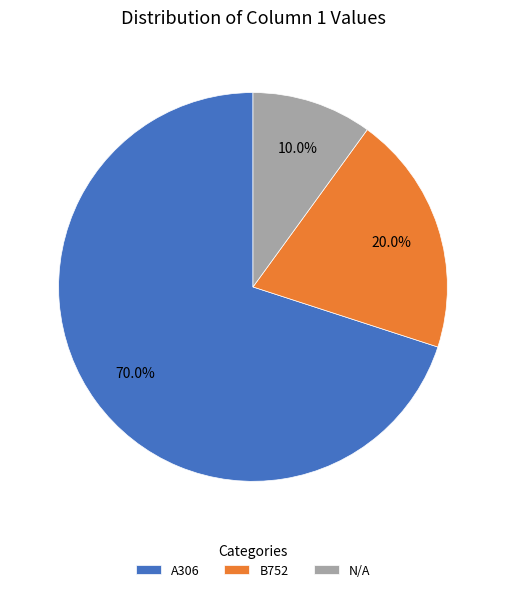

Between N/A and B752, which is larger?

B752